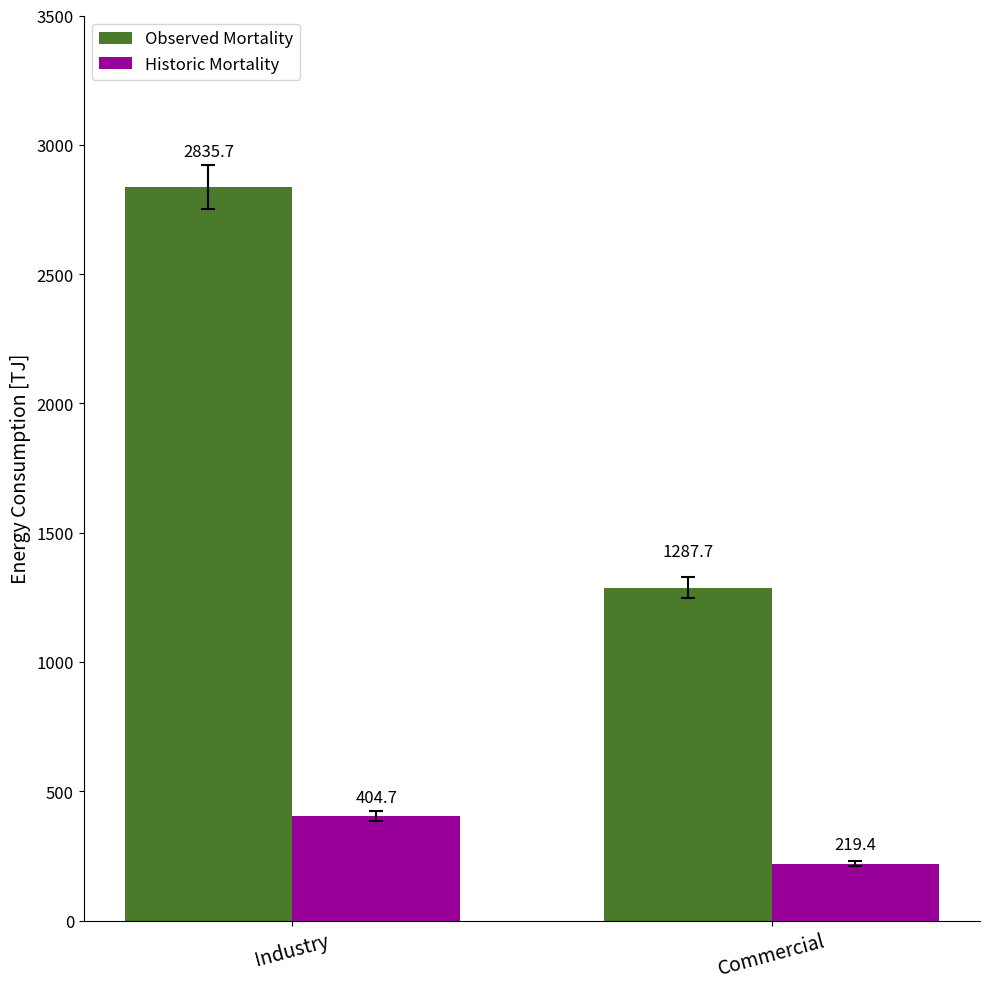

Rank the series at Commercial from highest to lowest value.

Observed Mortality, Historic Mortality